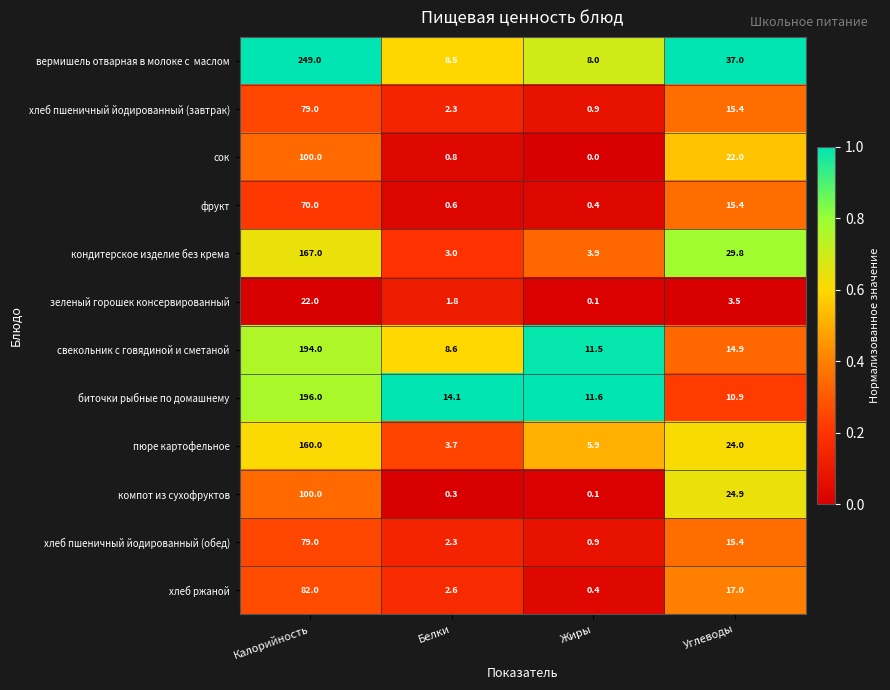

Where does the свекольник с говядиной и сметаной series first go above 14?

Калорийность